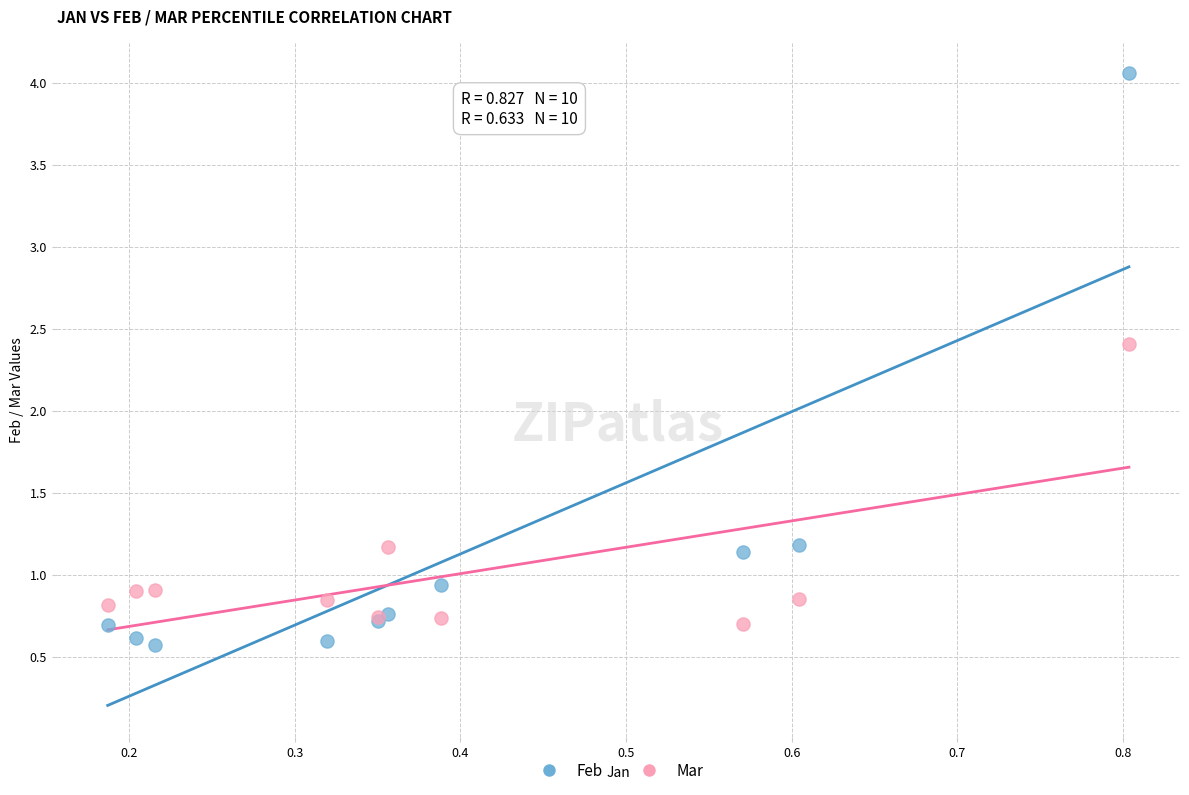

Which series contains the lowest Y value?

Feb